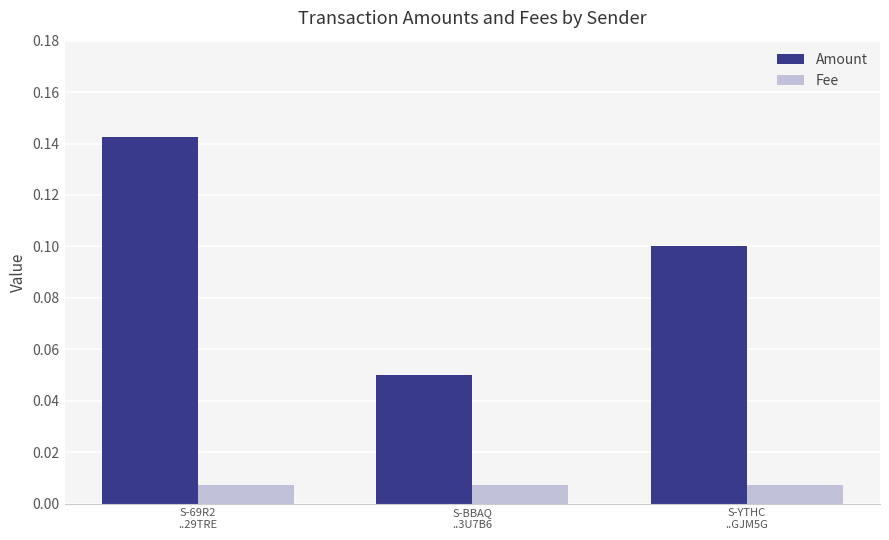

Count the Amount values in the range 0 to 1.

3